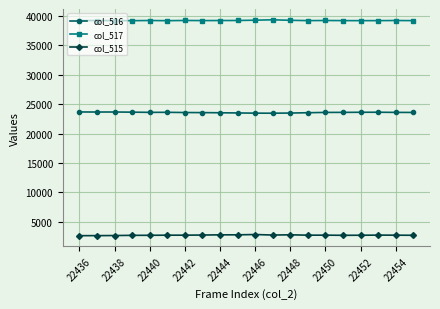

Is this an area chart (filled region under the line)?

No